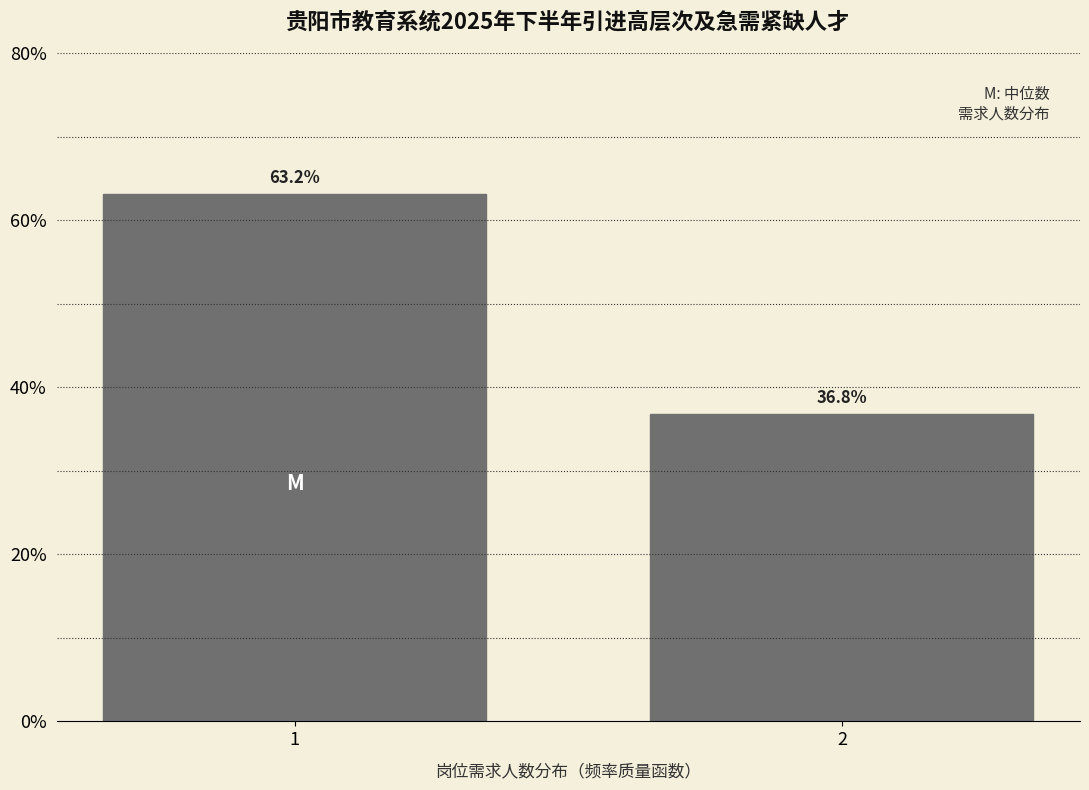

Reading left to right, what are all the values shown in this chart?

63.2	36.8